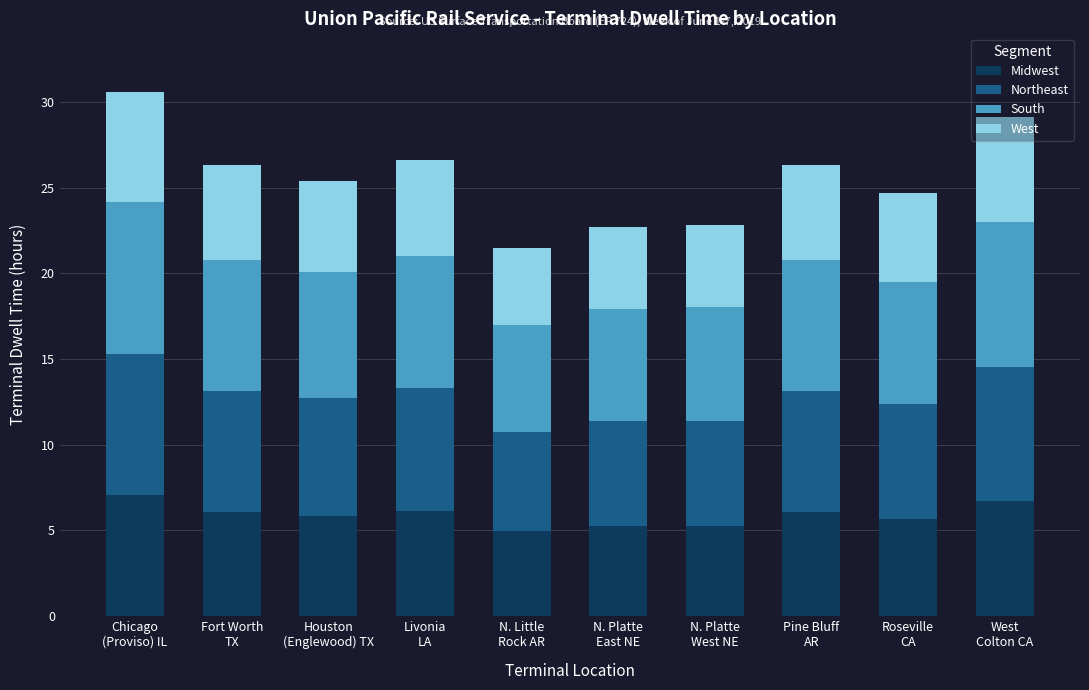

Does the chart contain stacked bars?

Yes